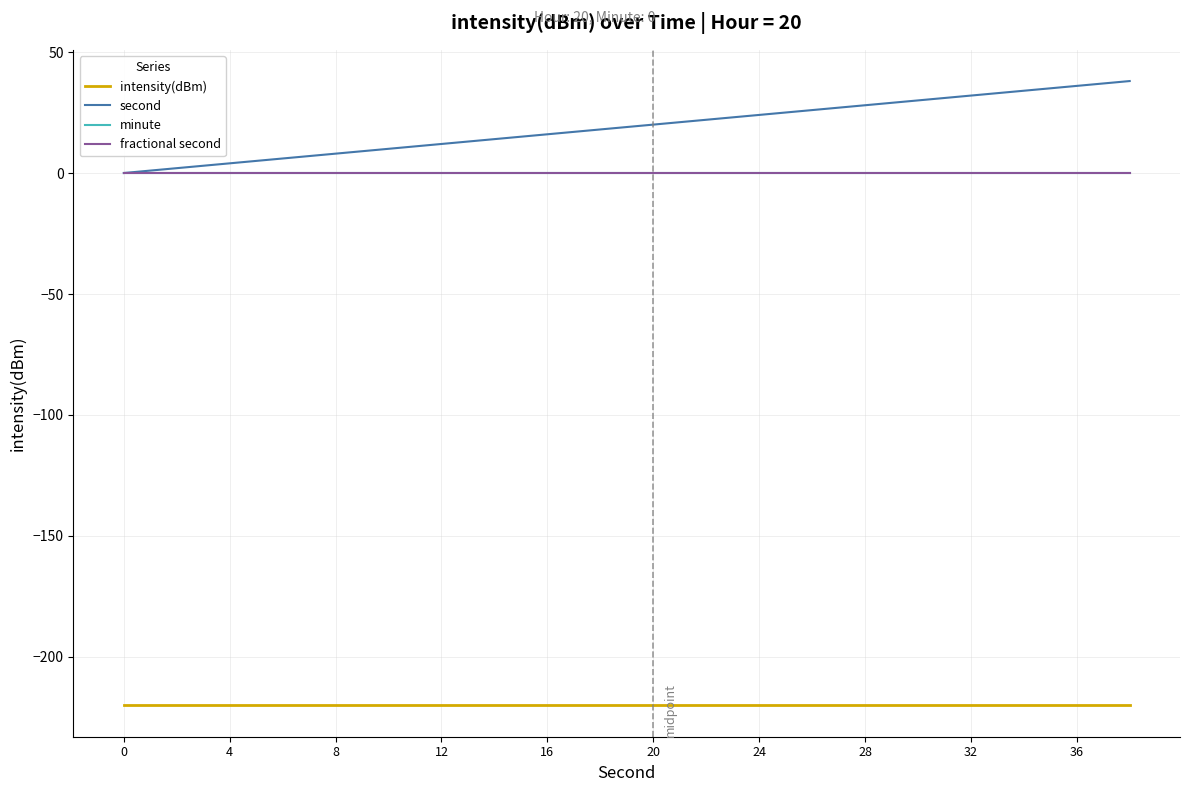

Is this an area chart (filled region under the line)?

No